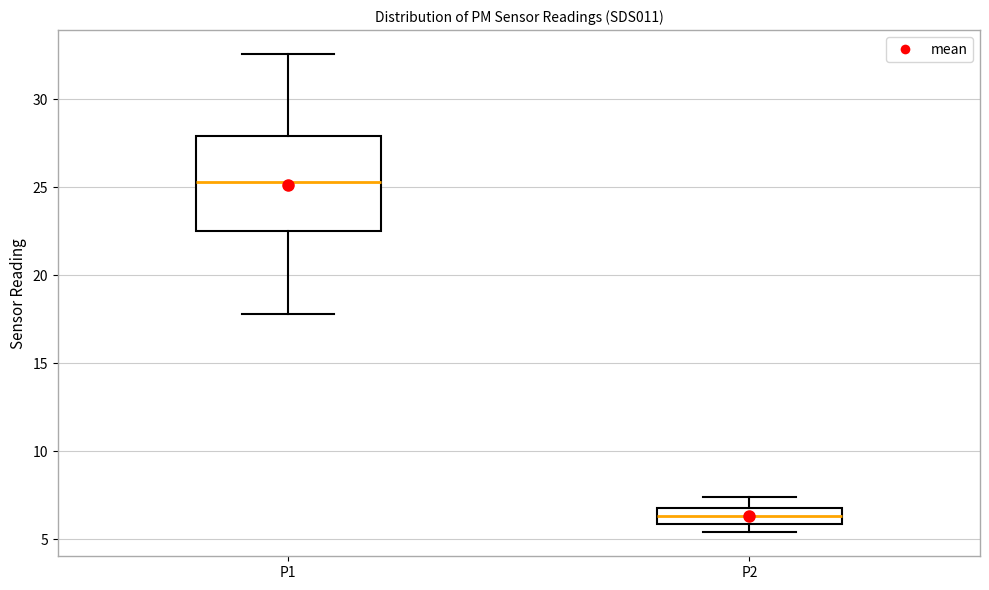

Where does the lower whisker of the box for P1 end on the y-axis? The values are not printed on the chart, so give them approximately, as read against the axis.

18.0